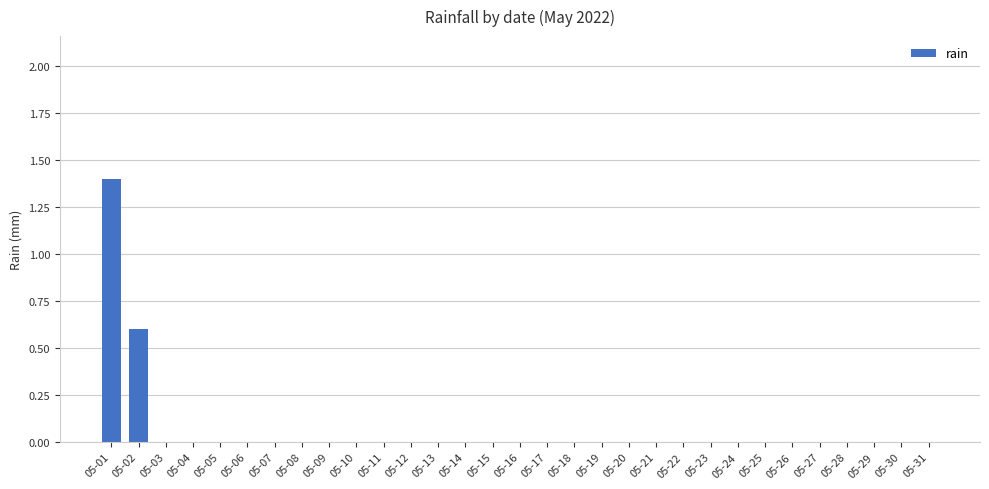

Reading left to right, list all the values displayed in this chart.

1.4	0.6	0.0	0.0	0.0	0.0	0.0	0.0	0.0	0.0	0.0	0.0	0.0	0.0	0.0	0.0	0.0	0.0	0.0	0.0	0.0	0.0	0.0	0.0	0.0	0.0	0.0	0.0	0.0	0.0	0.0